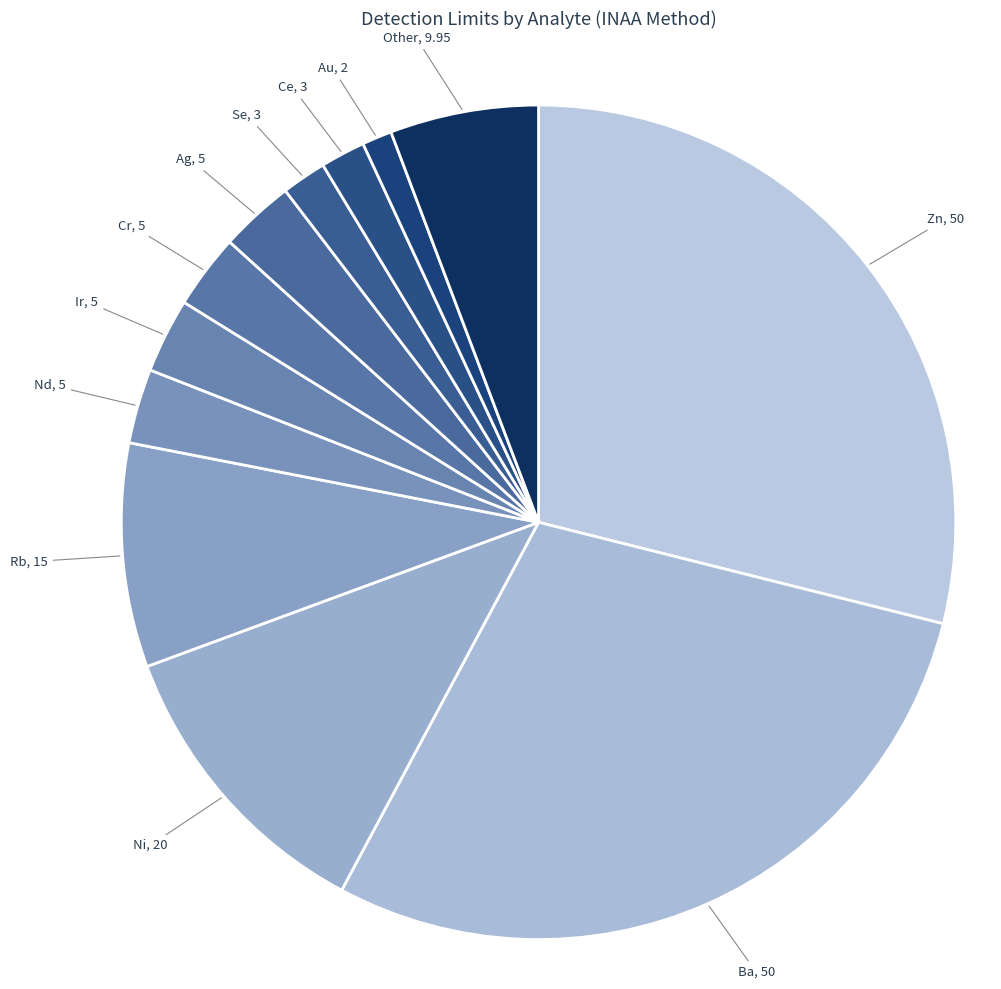

What is the ratio of the value at Nd to the value at Other?

0.5